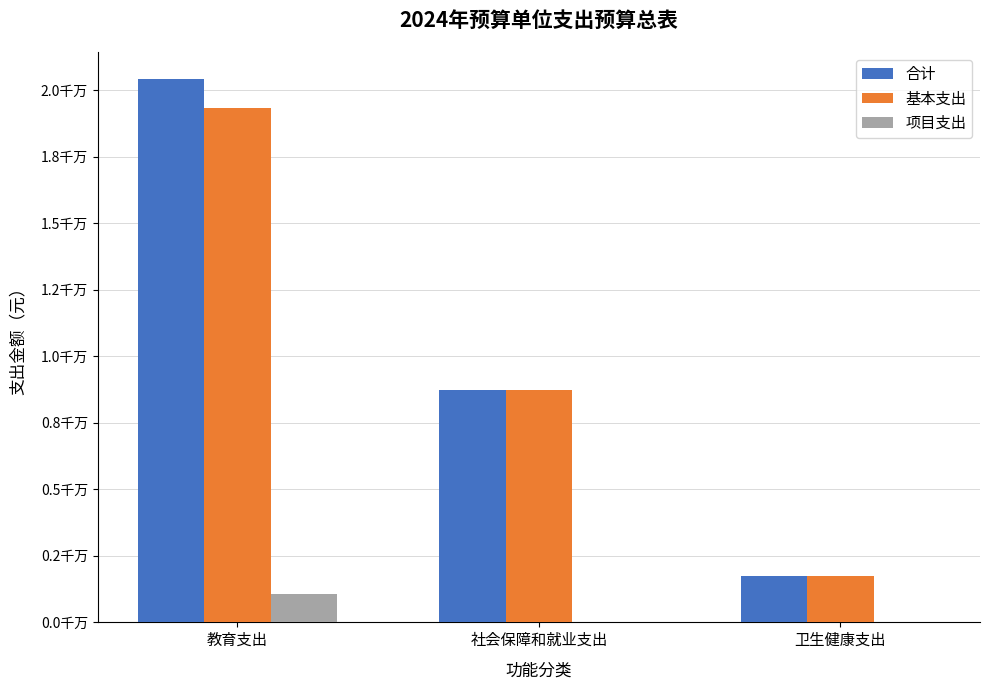

What are all the series names shown in the legend?

合计, 基本支出, 项目支出